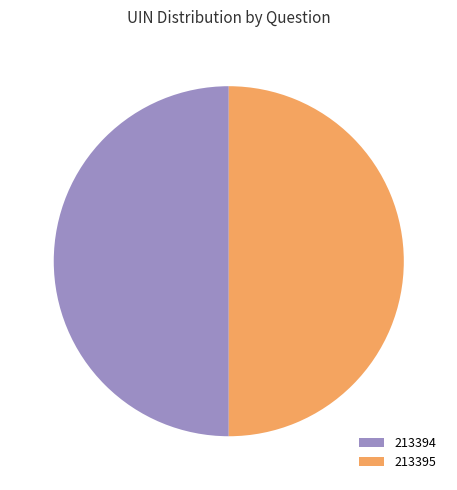

Approximately how many times larger is the value at 213394 compared to 213395?

1.0